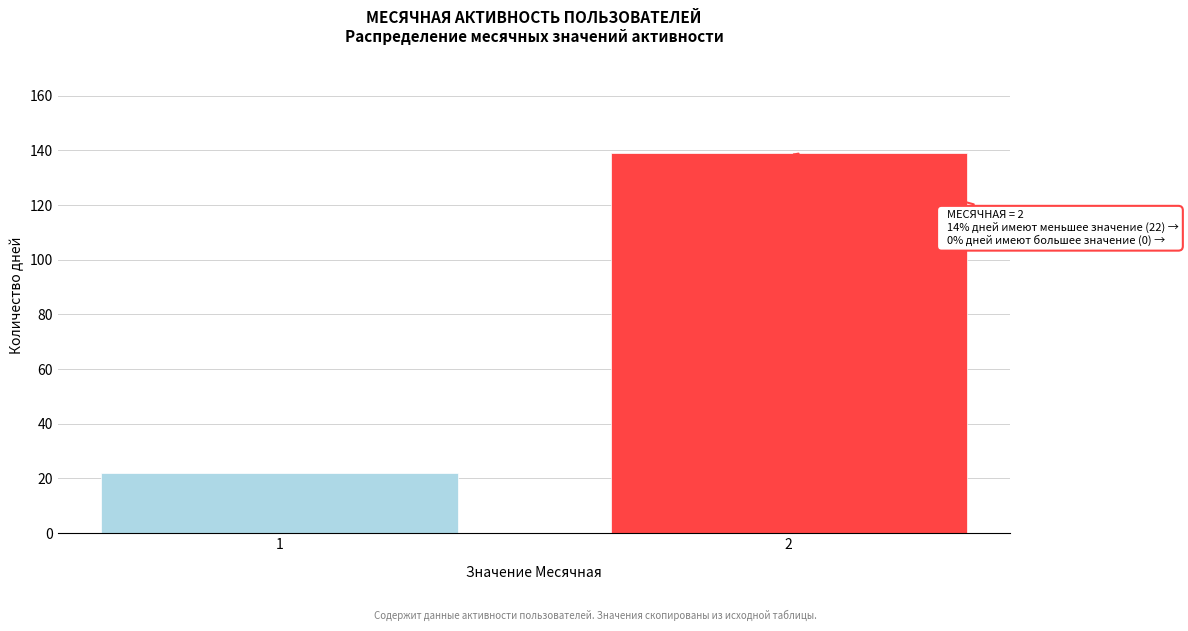

Reading left to right, list all the values displayed in this chart.

1=22	2=139